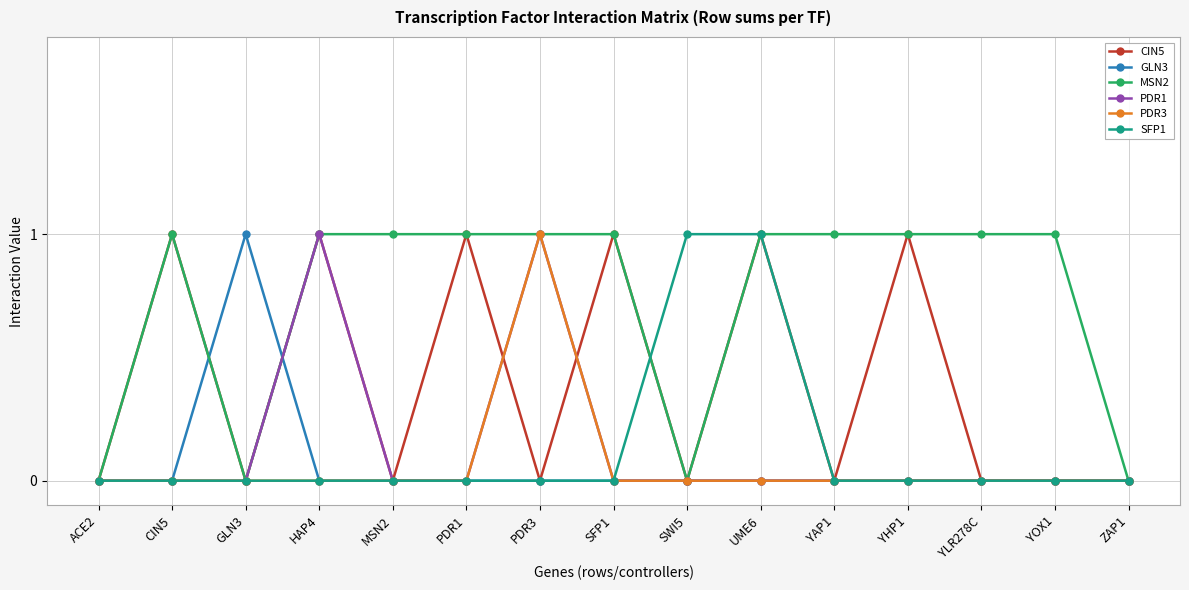

Reading left to right, list all the values displayed in this chart.

CIN5: 0	1	0	1	0	1	0	1	0	1	0	1	0	0	0
GLN3: 0	0	1	0	0	0	0	0	0	0	0	0	0	0	0
MSN2: 0	1	0	1	1	1	1	1	0	1	1	1	1	1	0
PDR1: 0	0	0	1	0	0	1	0	0	0	0	0	0	0	0
PDR3: 0	0	0	0	0	0	1	0	0	0	0	0	0	0	0
SFP1: 0	0	0	0	0	0	0	0	1	1	0	0	0	0	0